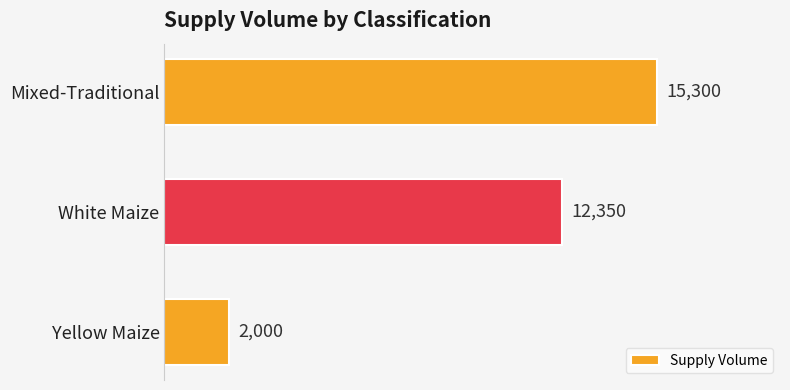

The value at Yellow Maize is 2661. True or false?

False